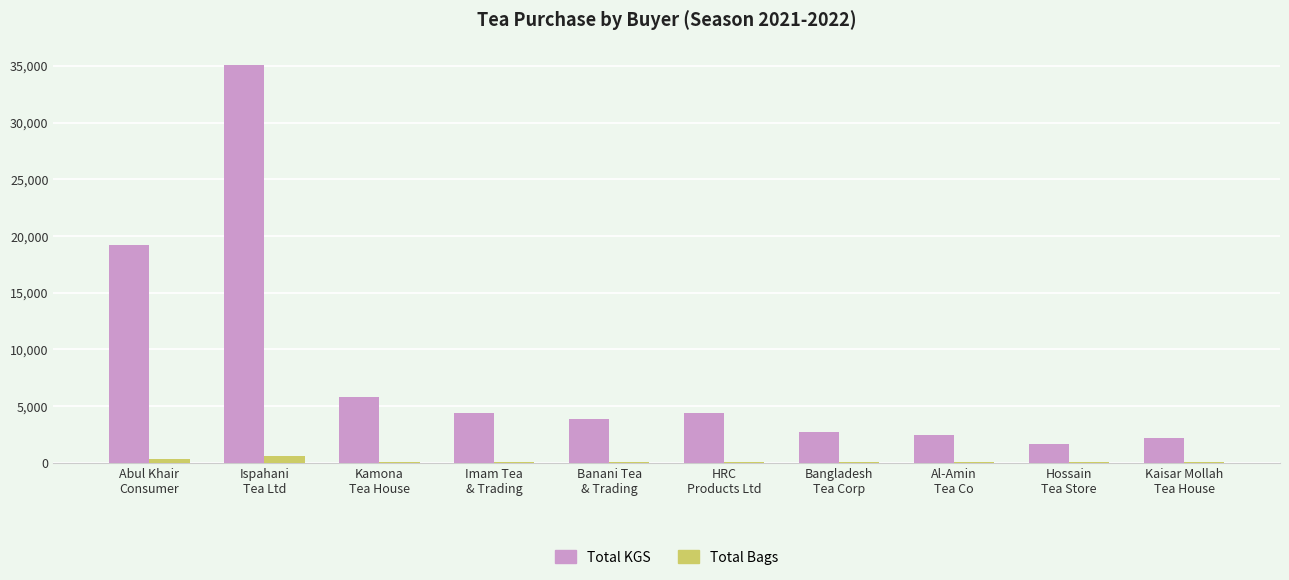

Which series has the largest total across all categories?

Total KGS